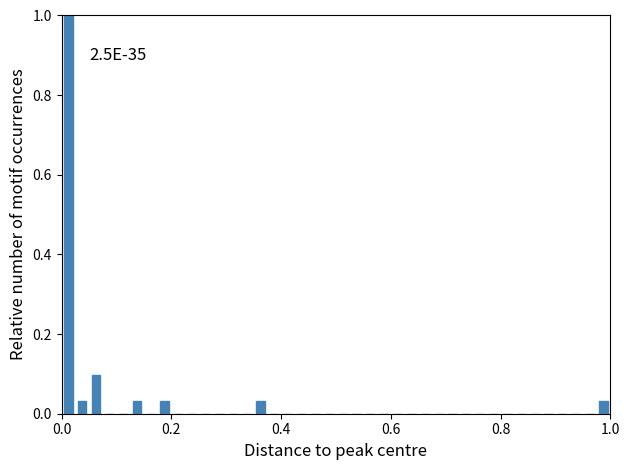

Read against the x-axis, roughly where is the centre of the tallest bar?

0.02